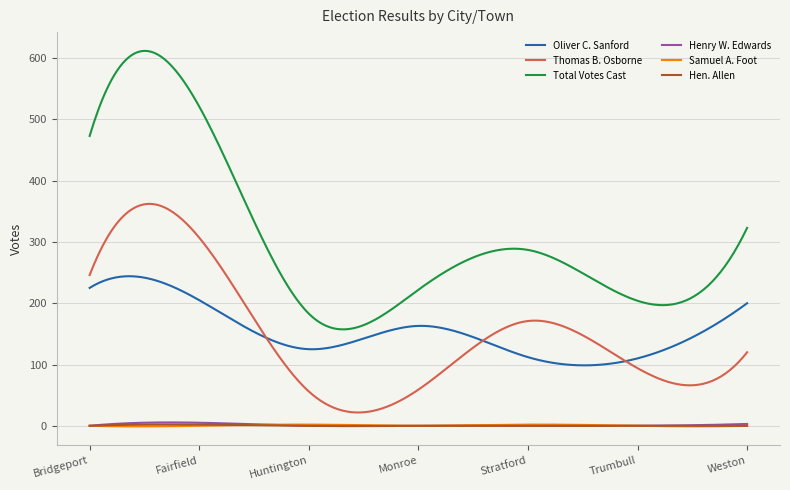

In Henry W. Edwards, how many points are higher than both neighbors (excluding endpoints)?

2